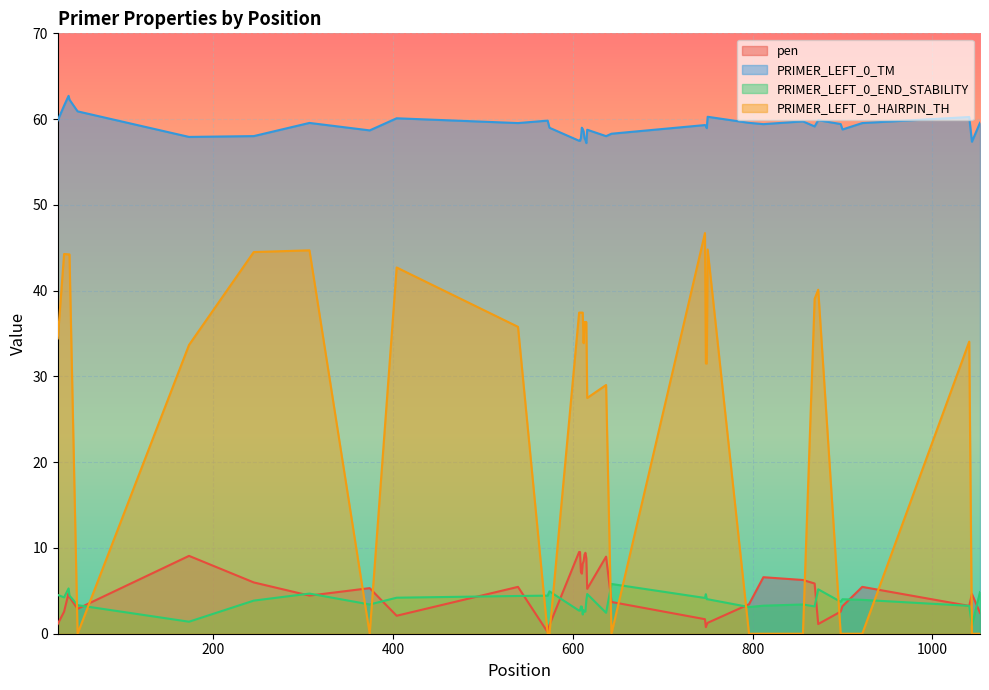

Which series has the largest total across all categories?

PRIMER_LEFT_0_TM